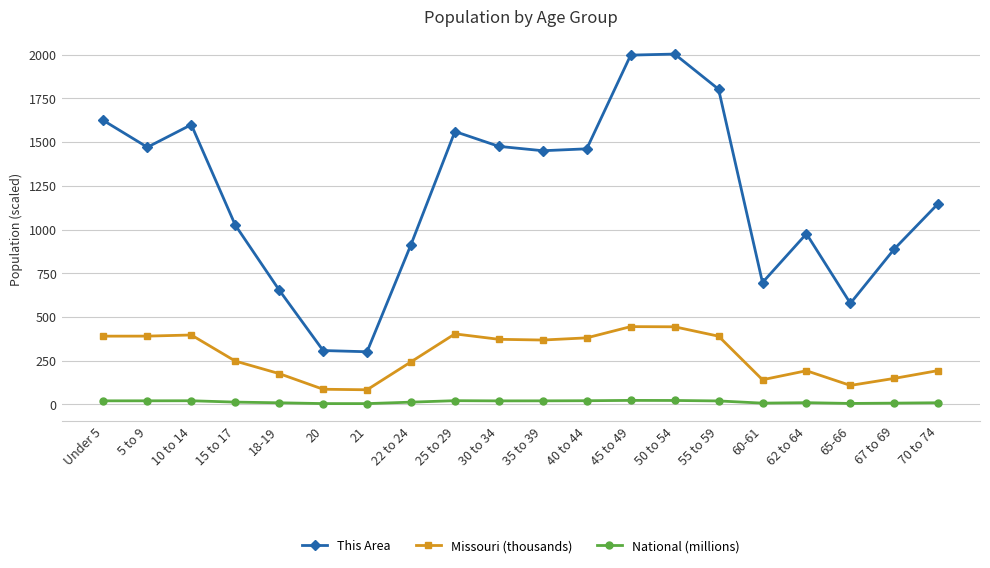

Where is Missouri (thousands) nearest to the value 264?

15 to 17